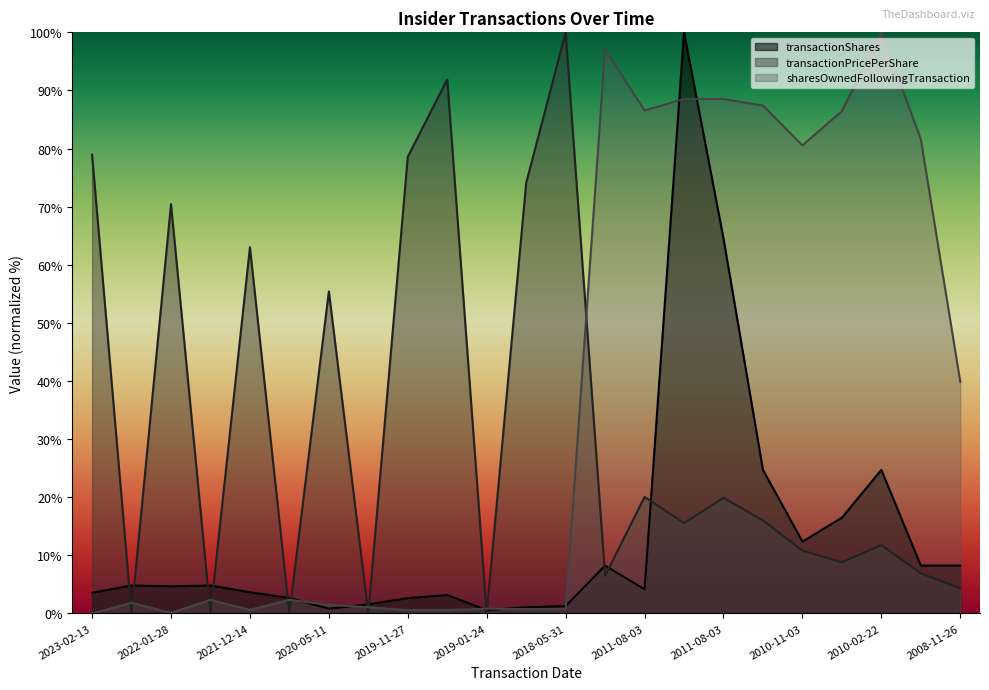

Does the chart display data point markers on the line(s)?

No